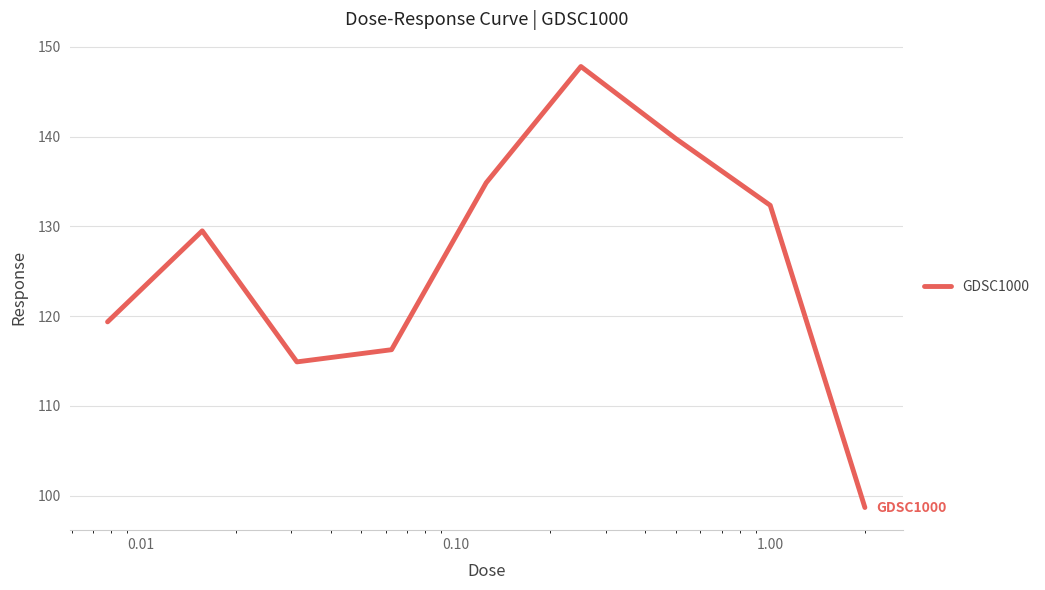

What is the smallest value displayed?

98.7